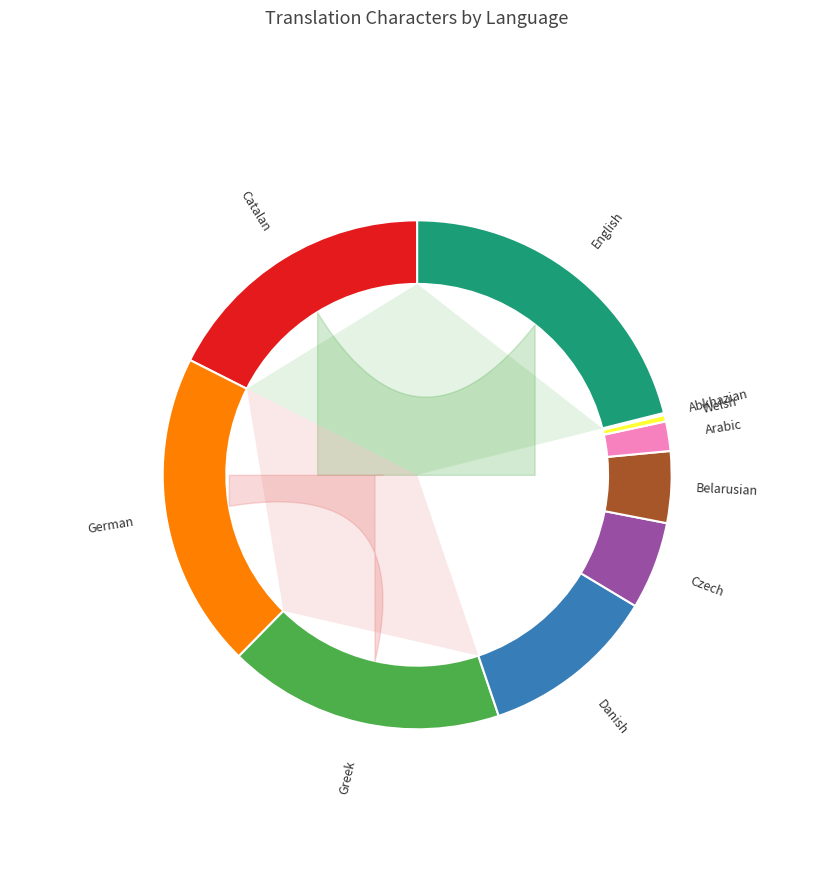

Is it true that German is 14% of the pie?

False